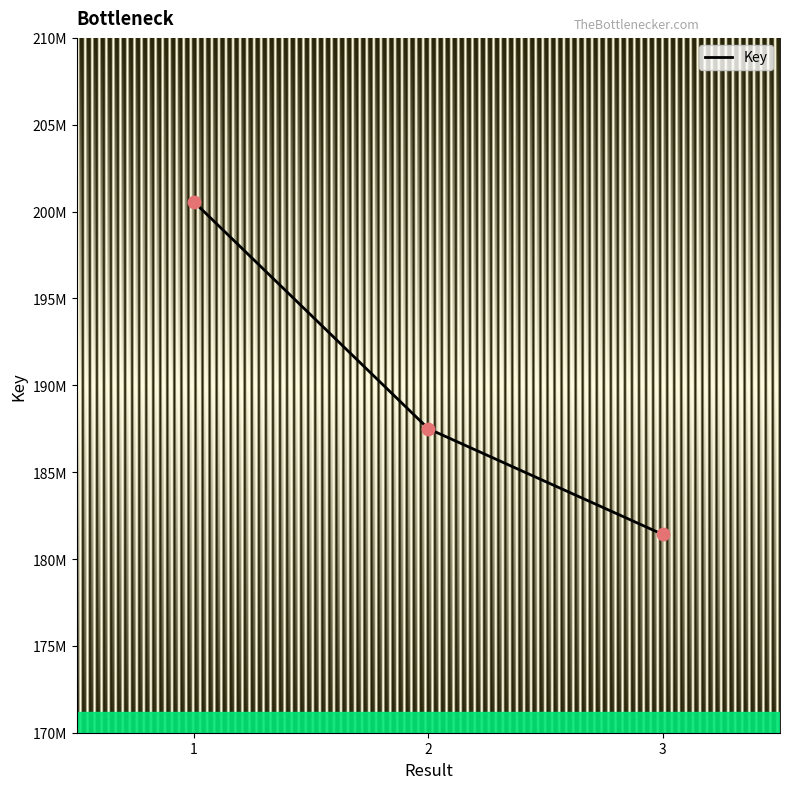

Which has a higher value, 2 or 3?

2